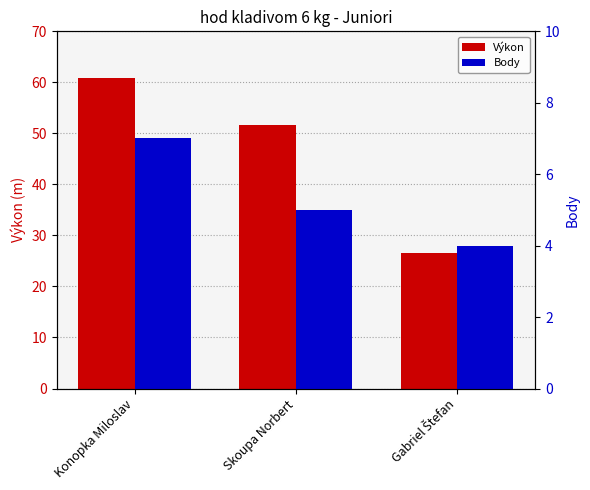

Reading left to right, list all the values displayed in this chart.

Výkon: Konopka Miloslav=61.0	Skoupa Norbert=51.7	Gabriel Štefan=26.6
Body: Konopka Miloslav=7.0	Skoupa Norbert=5.0	Gabriel Štefan=4.0